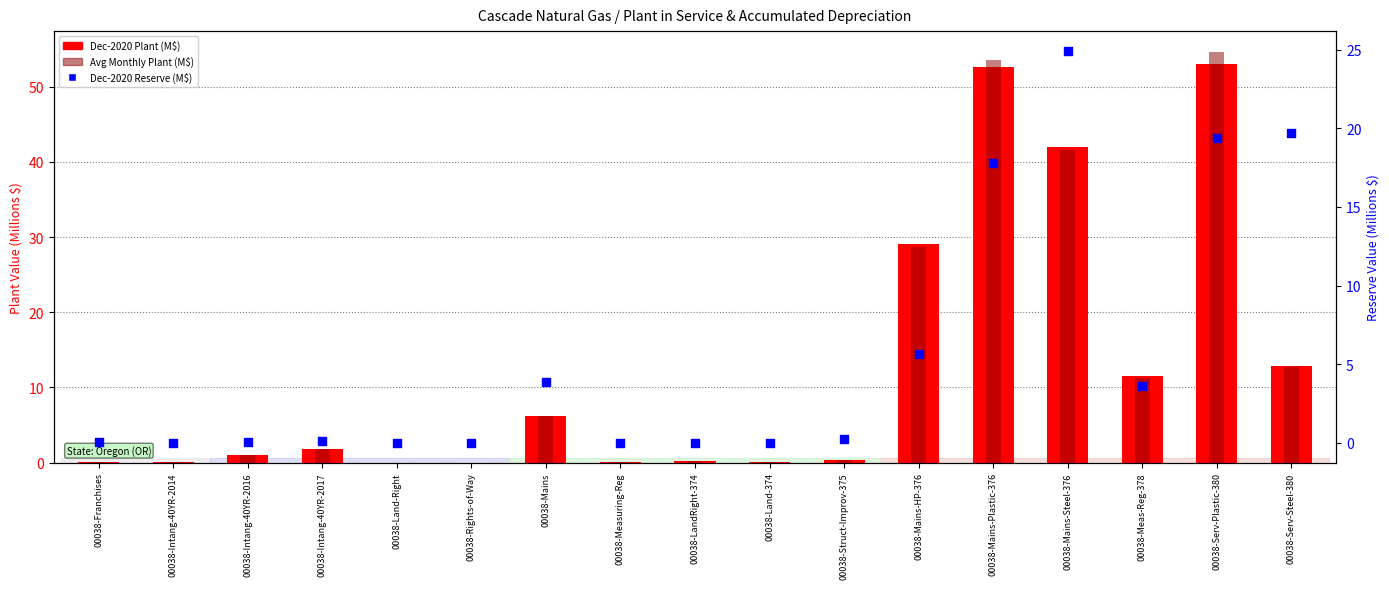

What are all the series names shown in the legend?

Dec-2020 Plant (M$), Avg Plant (M$), Dec-2020 Reserve (M$)